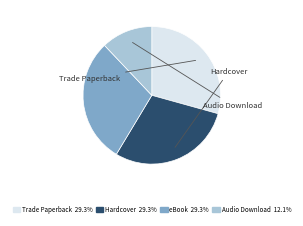

Is there a majority slice in this chart?

No